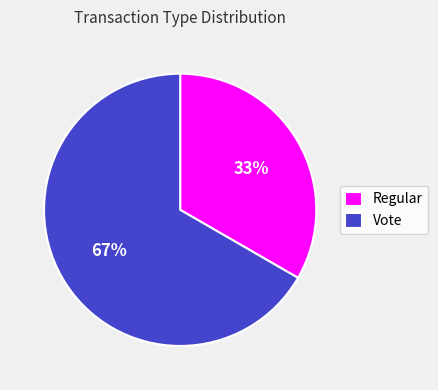

What is the ratio of the value at Regular to the value at Vote?

0.5